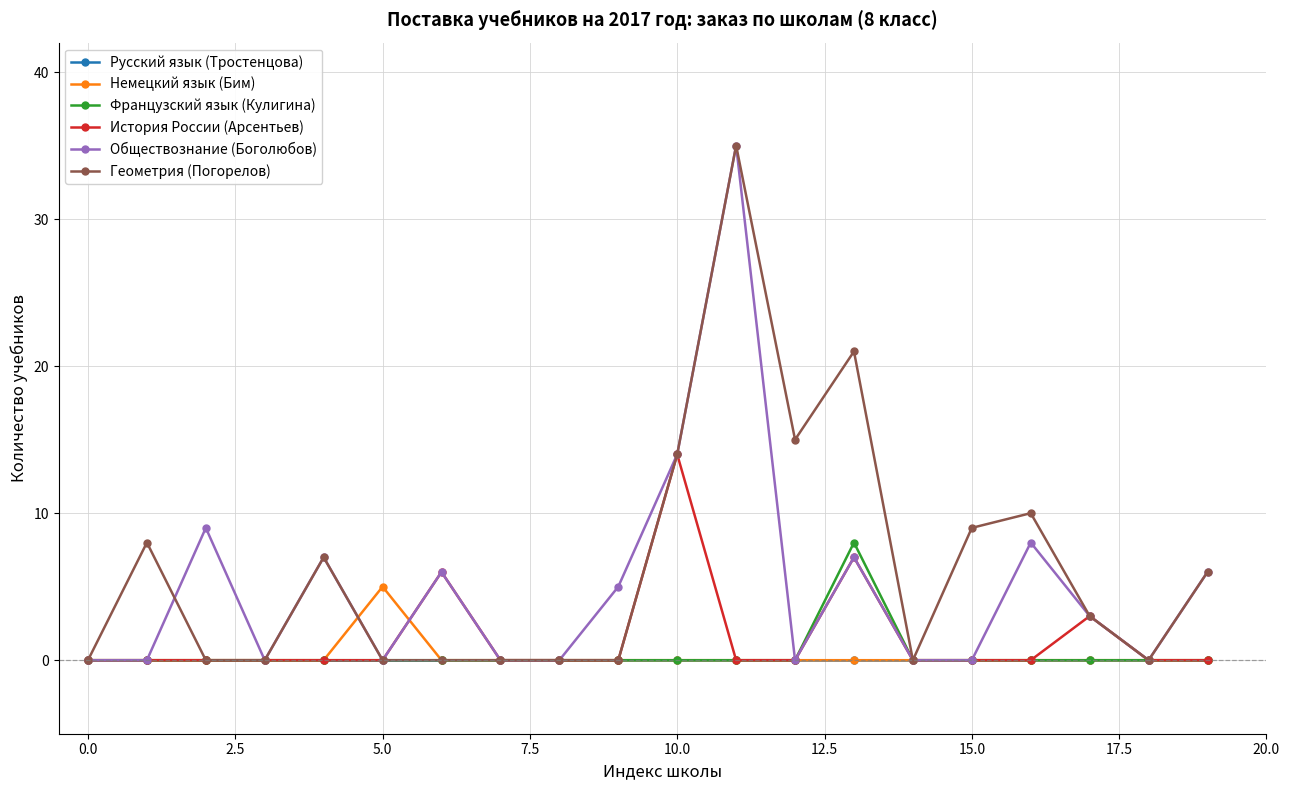

True or false: История России (Арсентьев) has more than 1 interior local peaks.

True